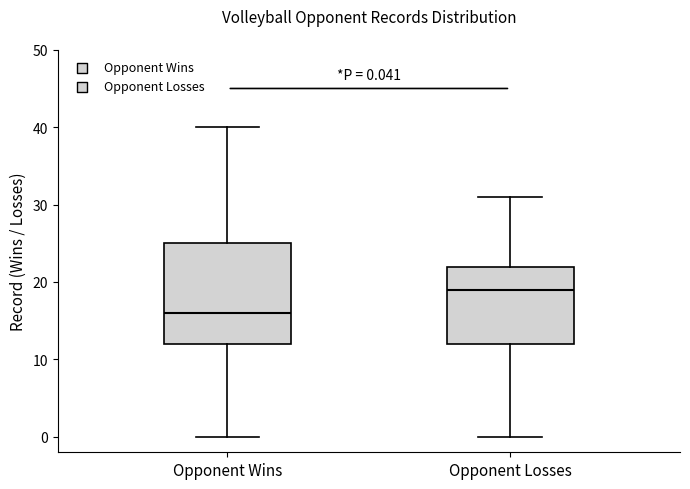

Which box is the tallest, from its lower edge to its upper edge?

Opponent Wins